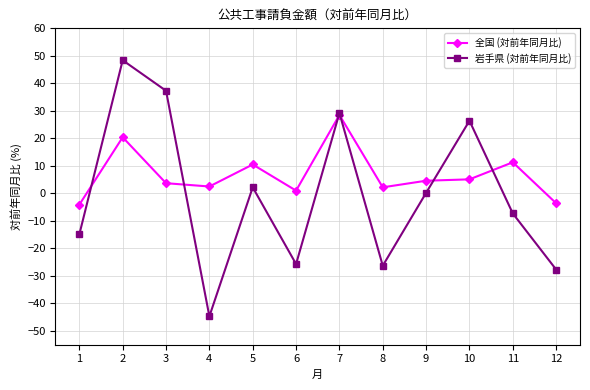

At which category does the chart reach its peak across all series?

2